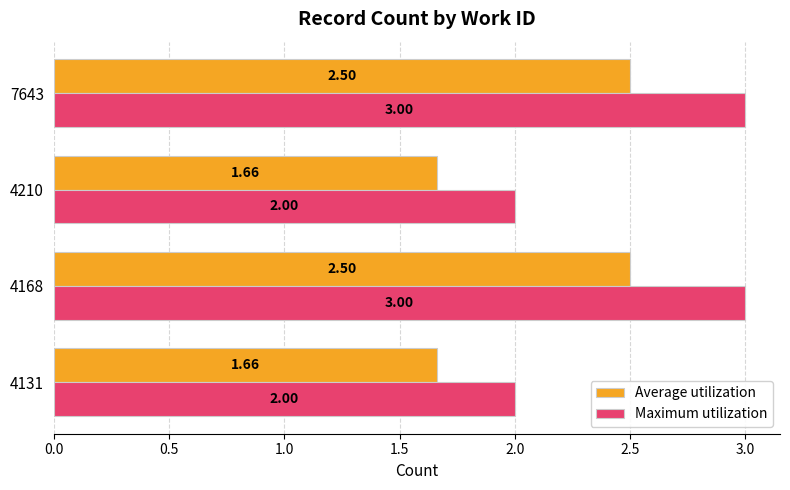

What is the average value of the Average utilization series?

2.1